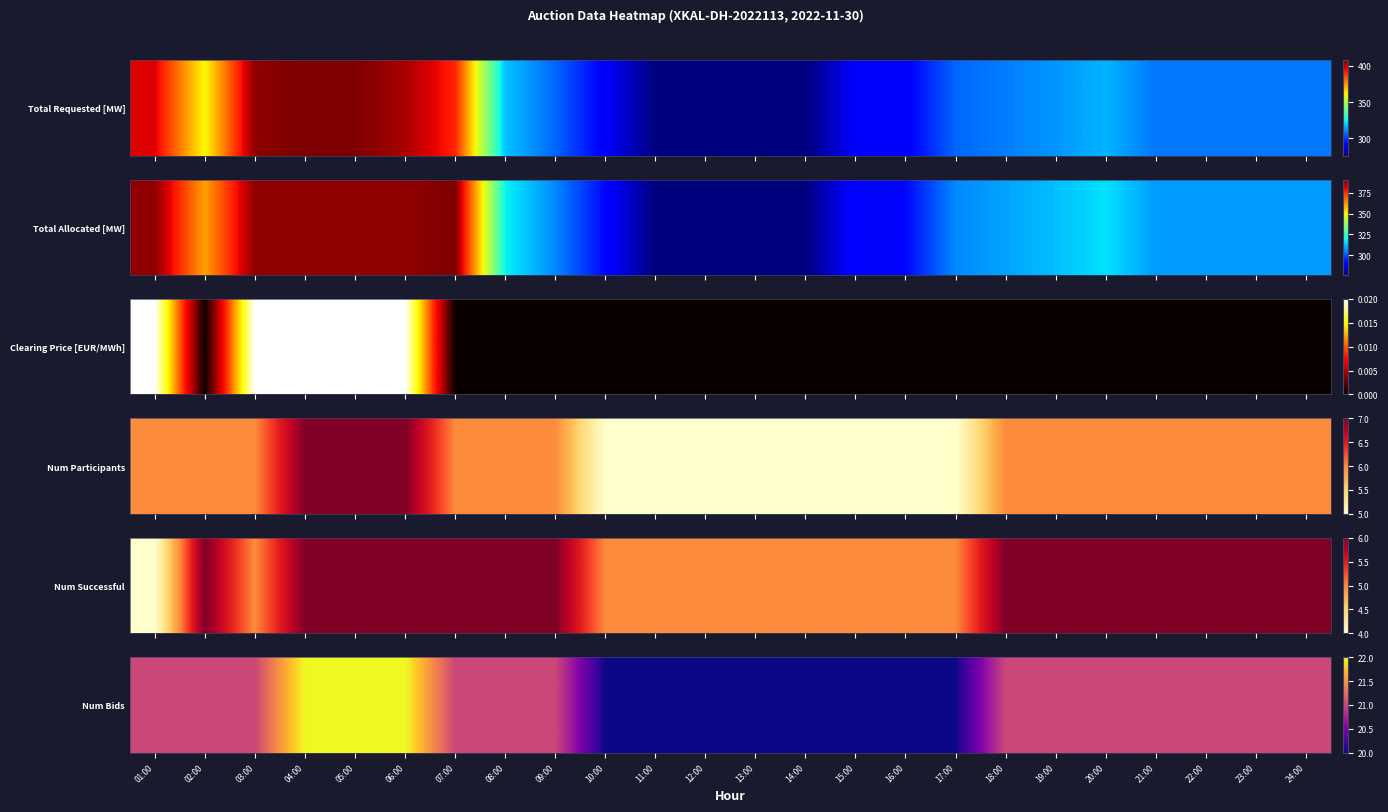

What is the difference between the values at 01:00 and 06:00?

1